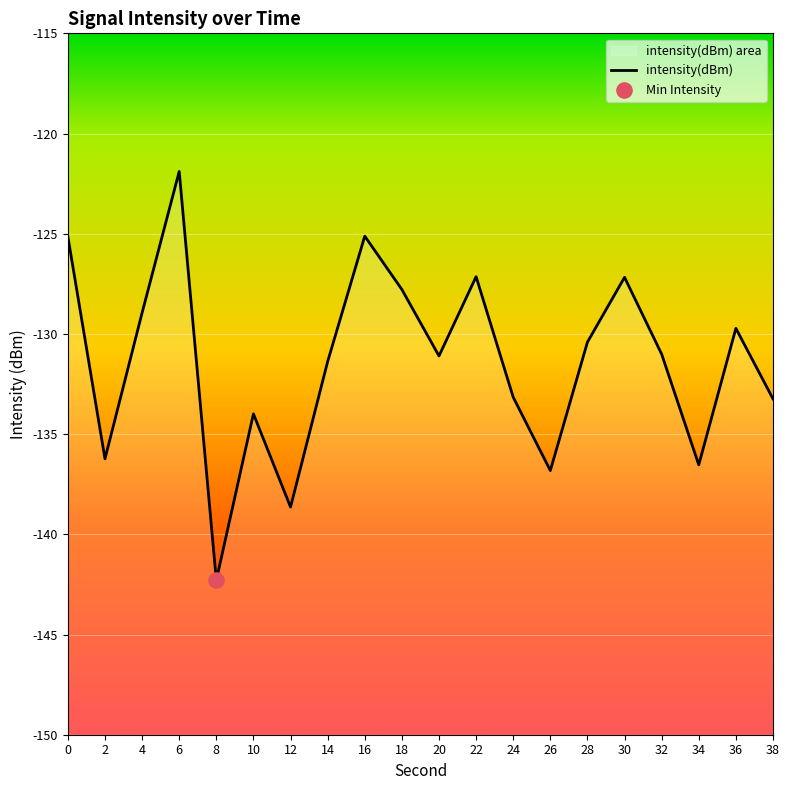

Which has a higher value, 26 or 34?

34